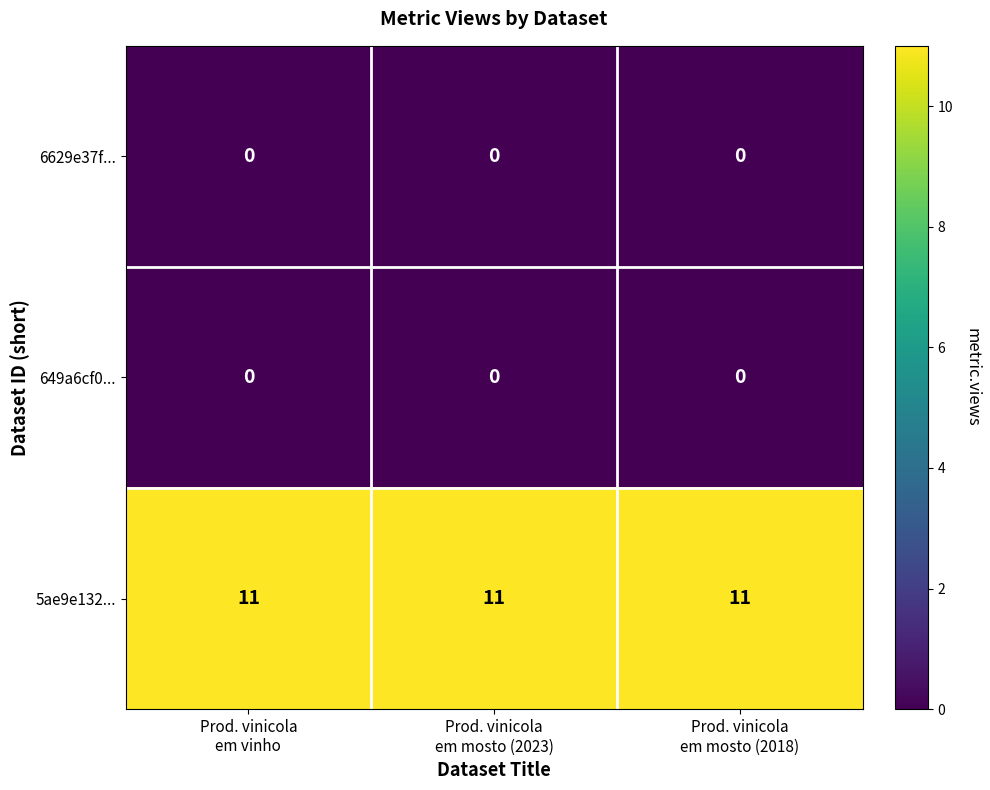

What is the minimum value for 5ae9e132...?

11